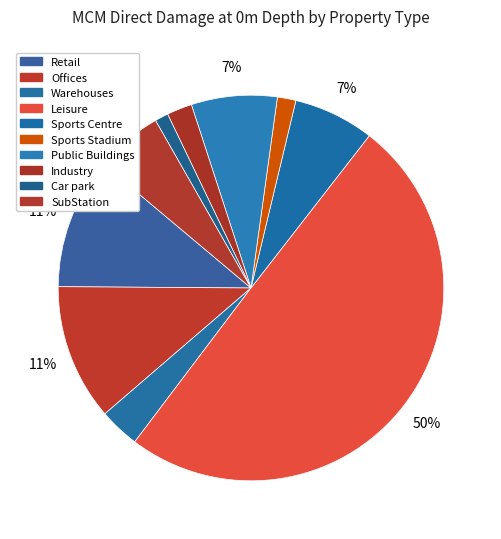

Count the number of slices in the pie.

10